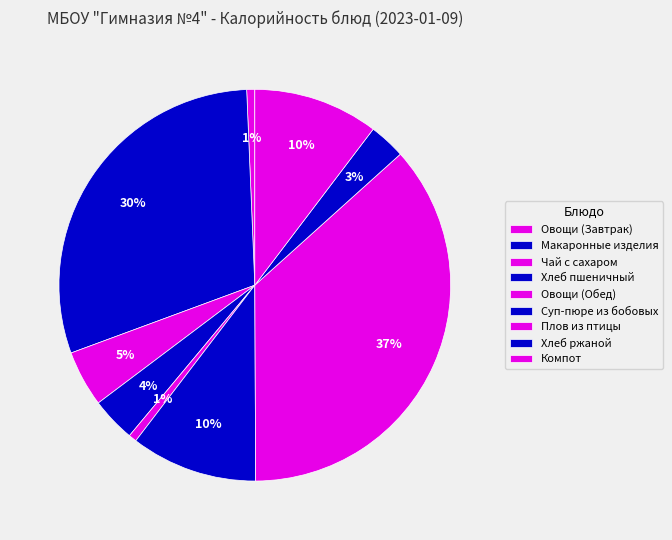

Which slice is the smallest?

Овощи (Завтрак)